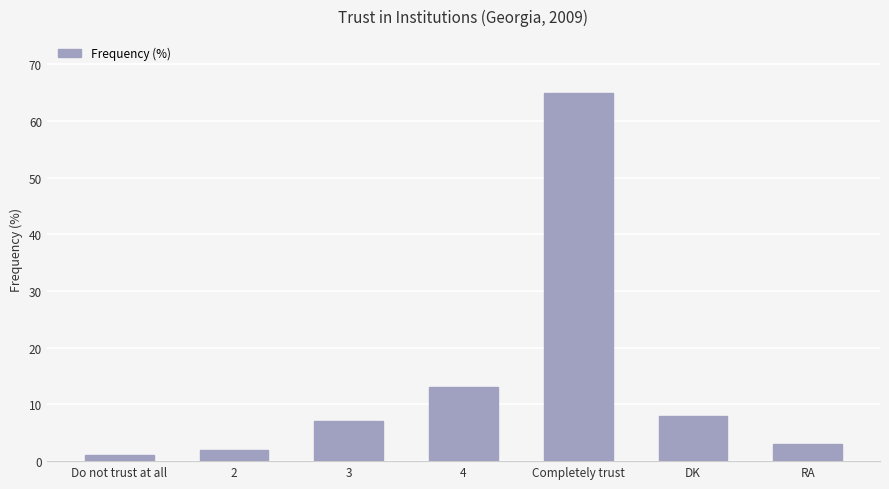

The value at Do not trust at all is 1. True or false?

True